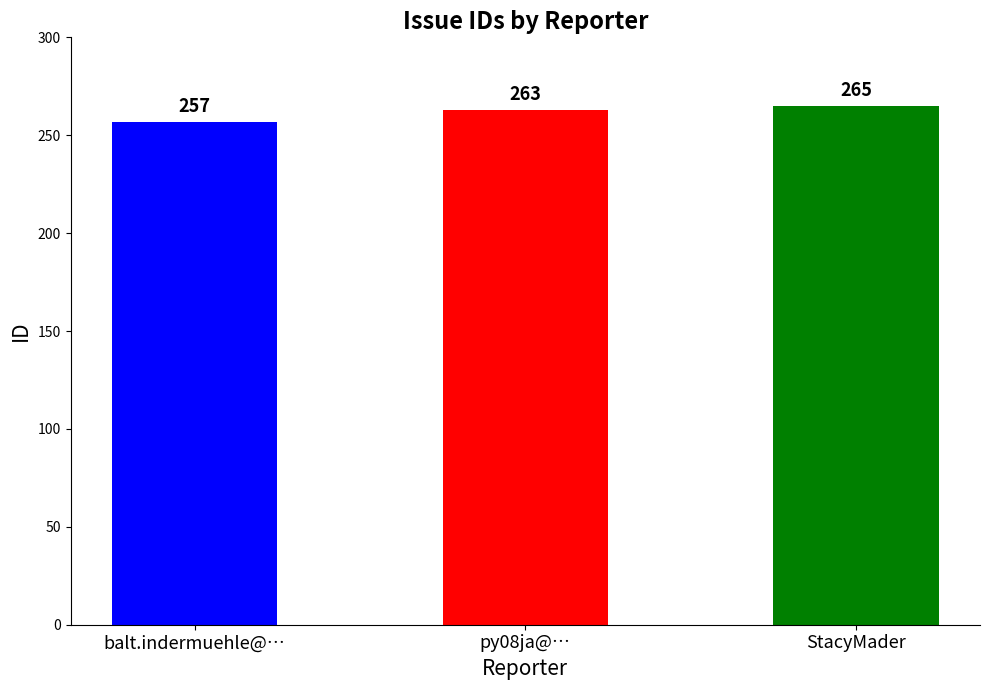

What is the greatest value displayed?

265